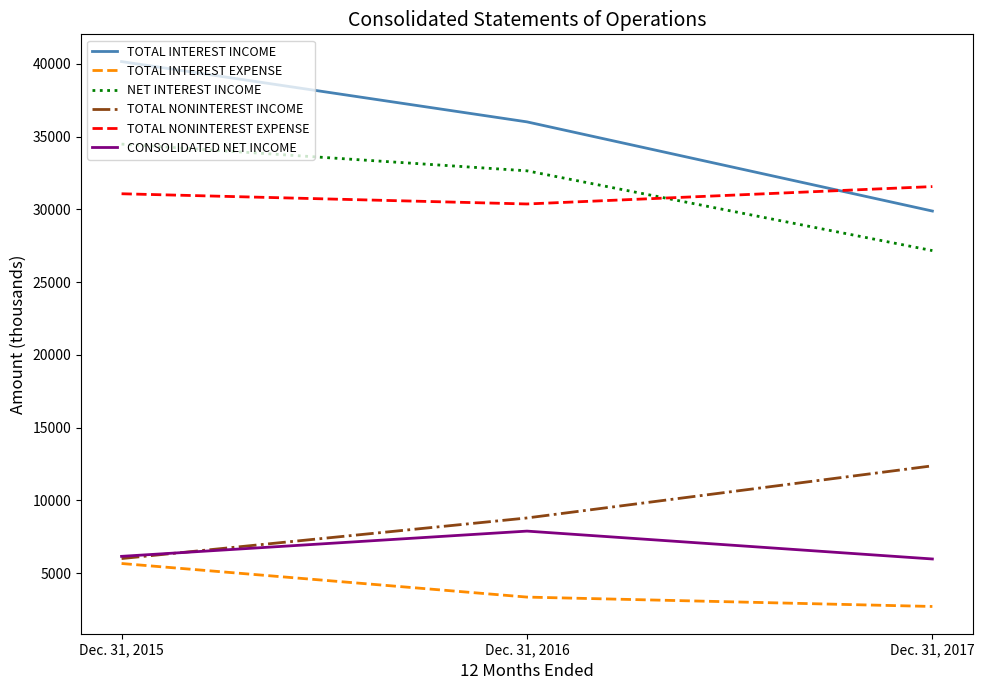

What is the total value across all series at Dec. 31, 2016?

119101